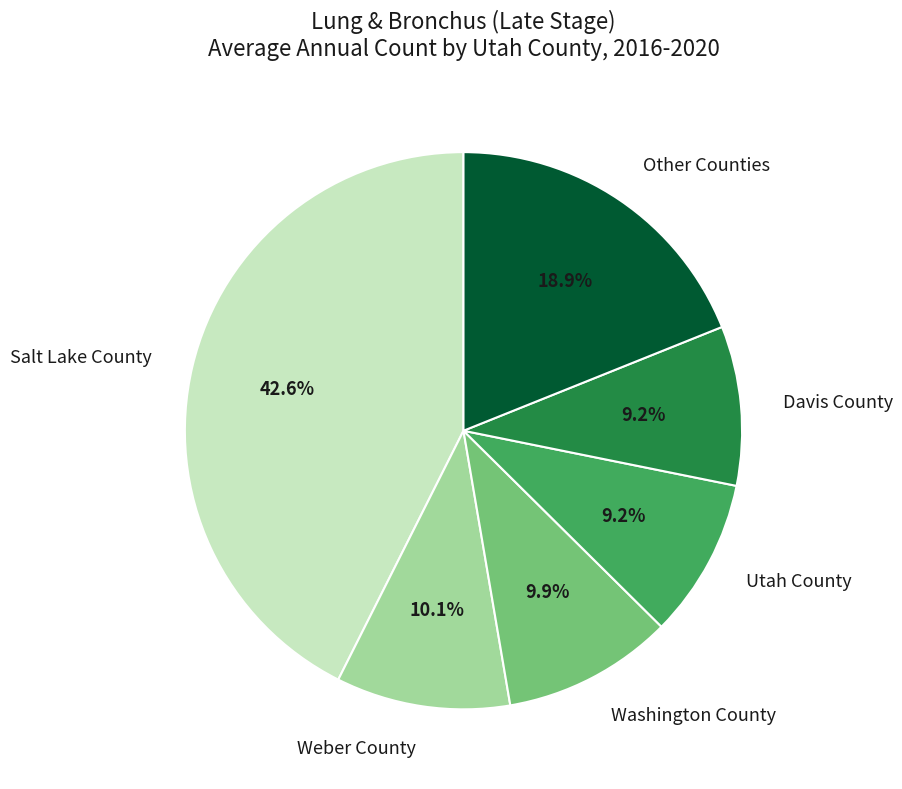

Is there a majority slice in this chart?

No